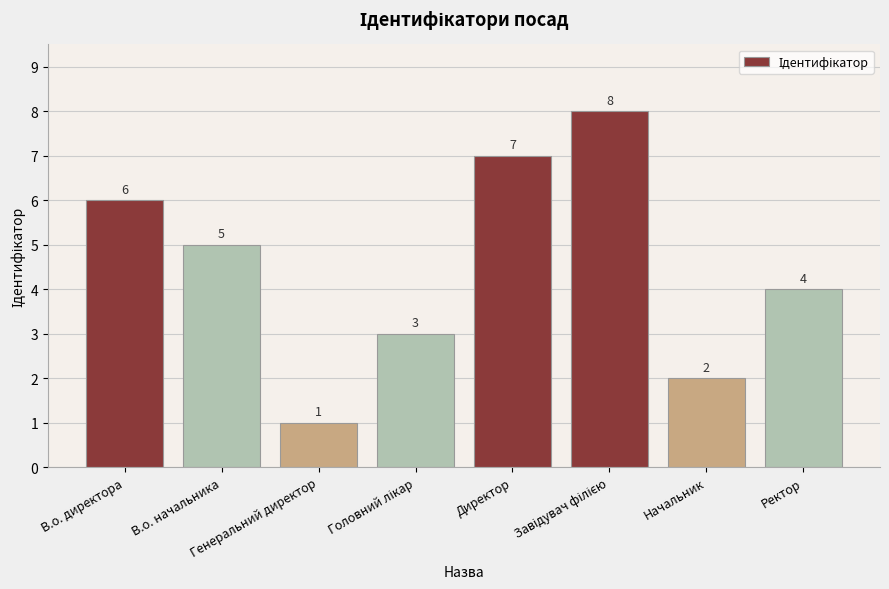

What is the value of the 8th bar from the left?

4